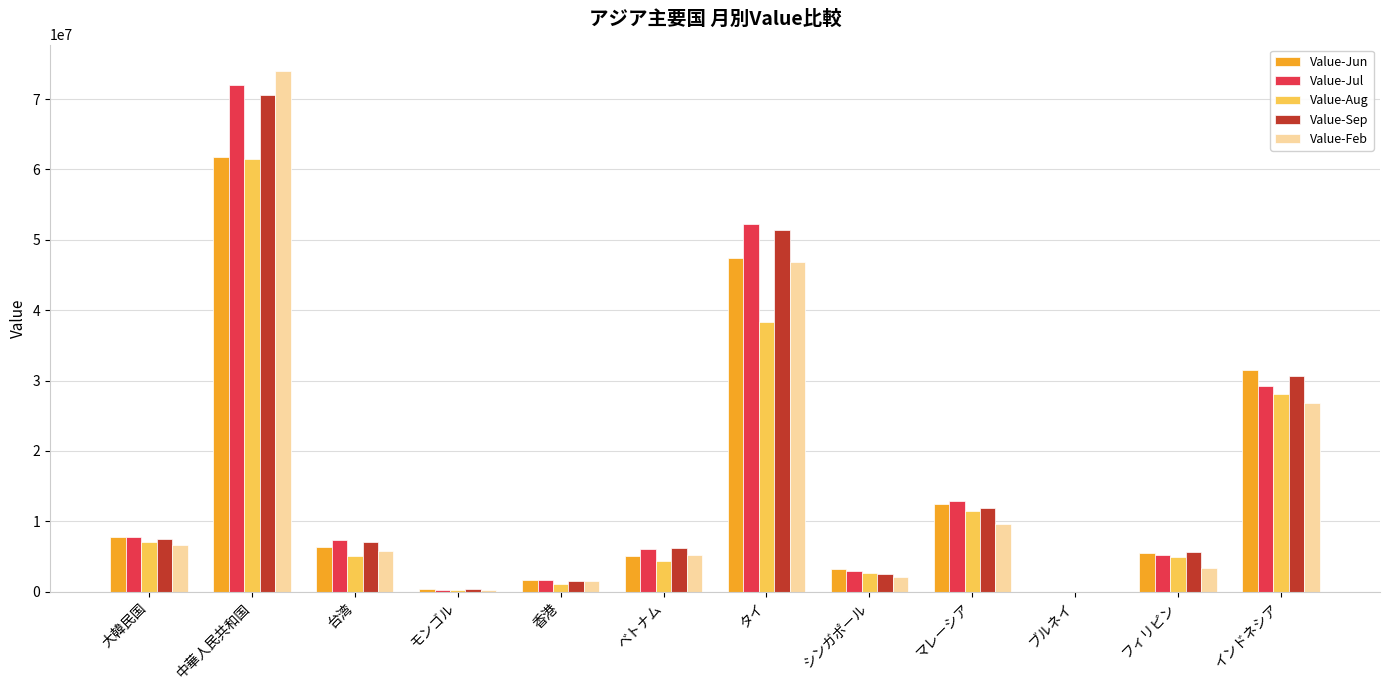

The Value-Feb series shows 273449 at モンゴル. True or false?

True